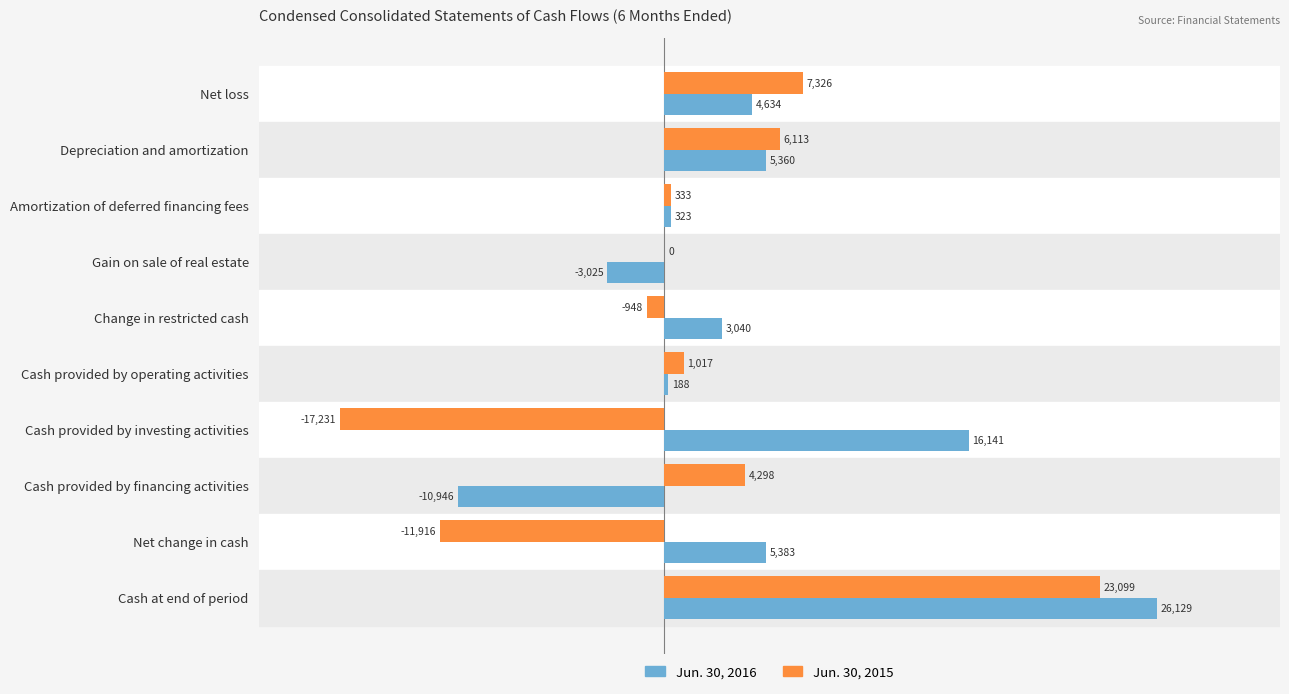

At which category does the chart reach its peak across all series?

Cash at end of period